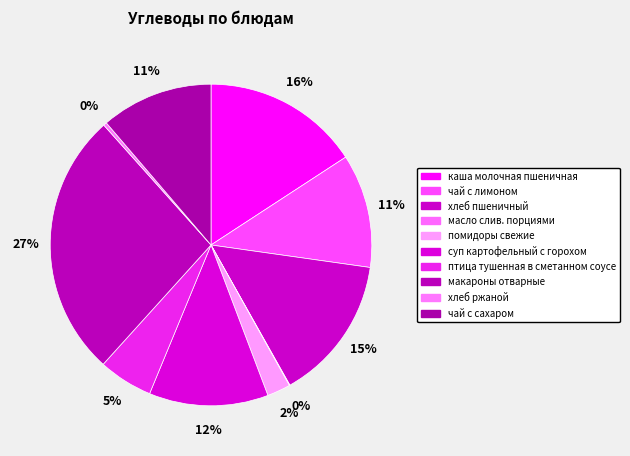

To the nearest percent, what percentage of the pie is птица тушенная в сметанном соусе?

5%